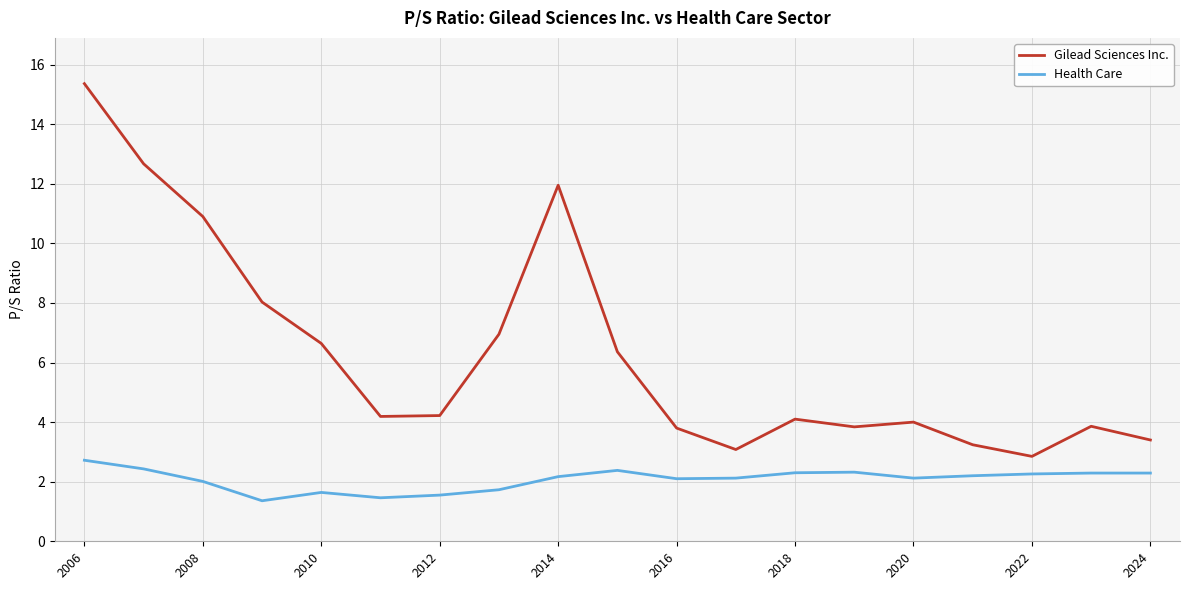

What is the maximum value shown in the chart?

15.4